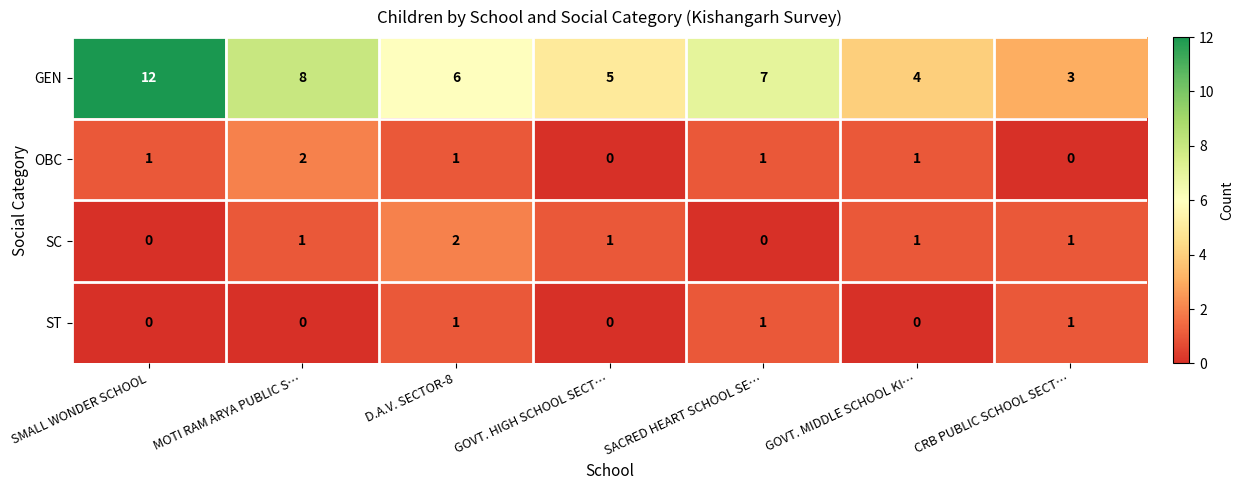

What is the sum of the GEN values at D.A.V. SECTOR-8 and CRB PUBLIC SCHOOL SECT…?

9